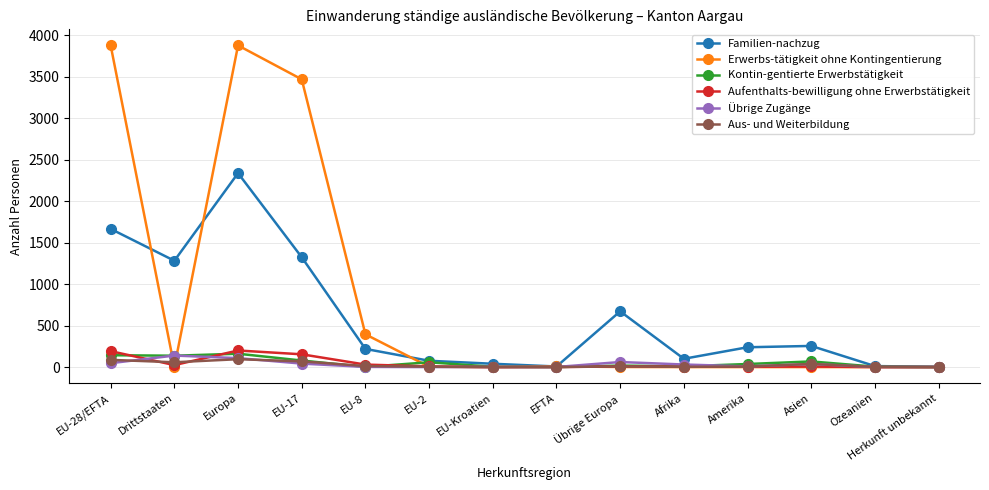

Which series changed the most between EU-28/EFTA and Asien?

Erwerbs-tätigkeit ohne Kontingentierung